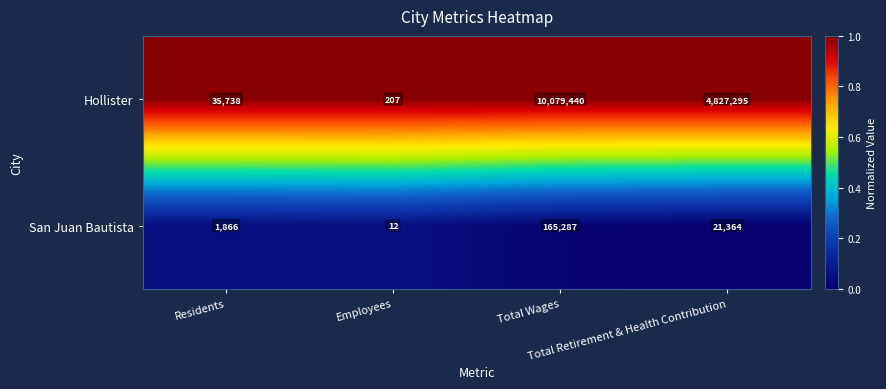

At Employees, list the series in order from smallest to largest.

San Juan Bautista, Hollister